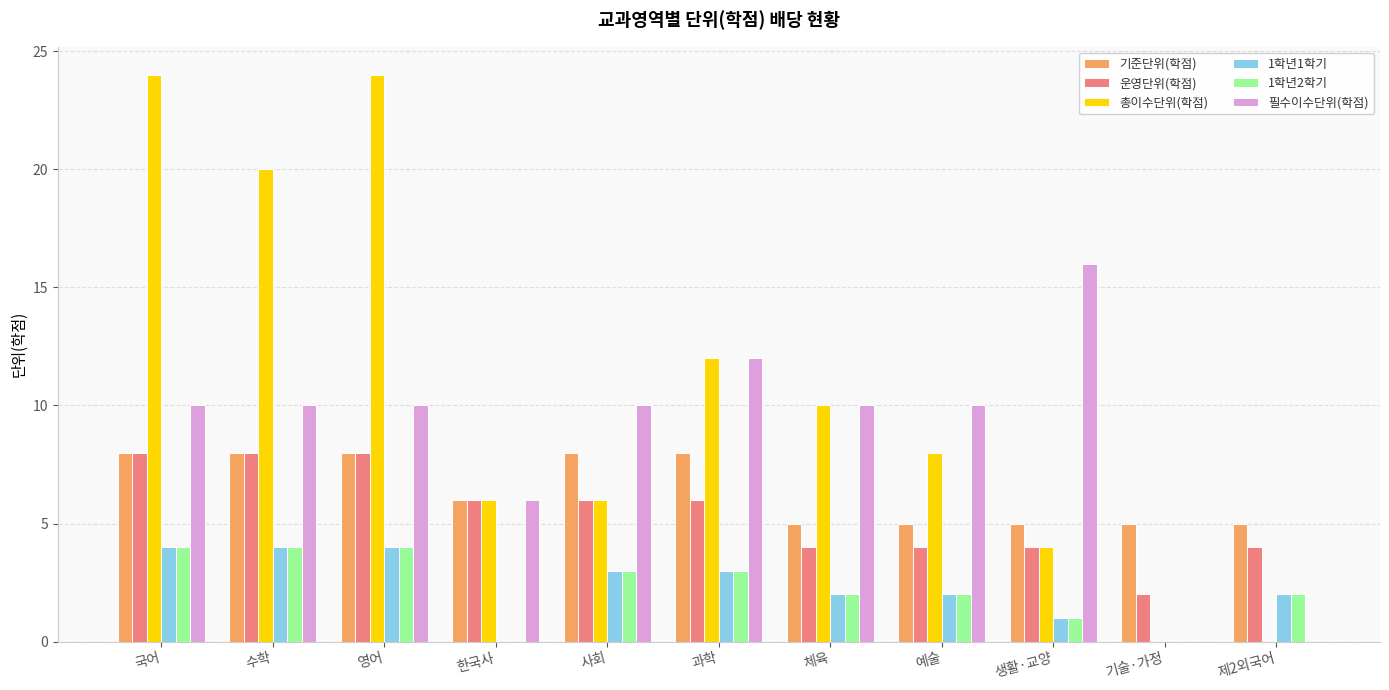

Which series changed the most between 수학 and 한국사?

총이수단위(학점)